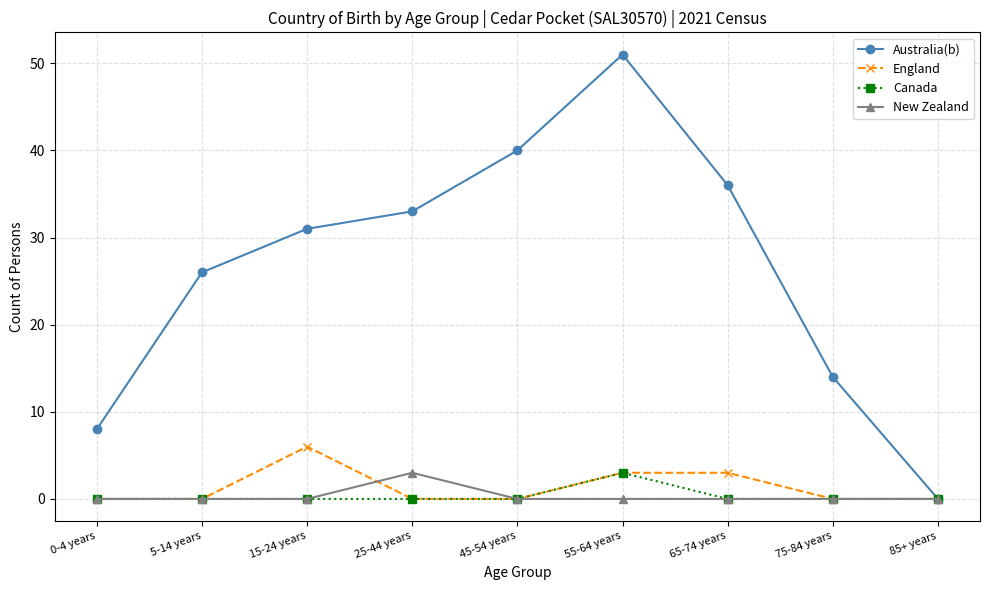

What are all the series names shown in the legend?

Australia(b), England, Canada, New Zealand